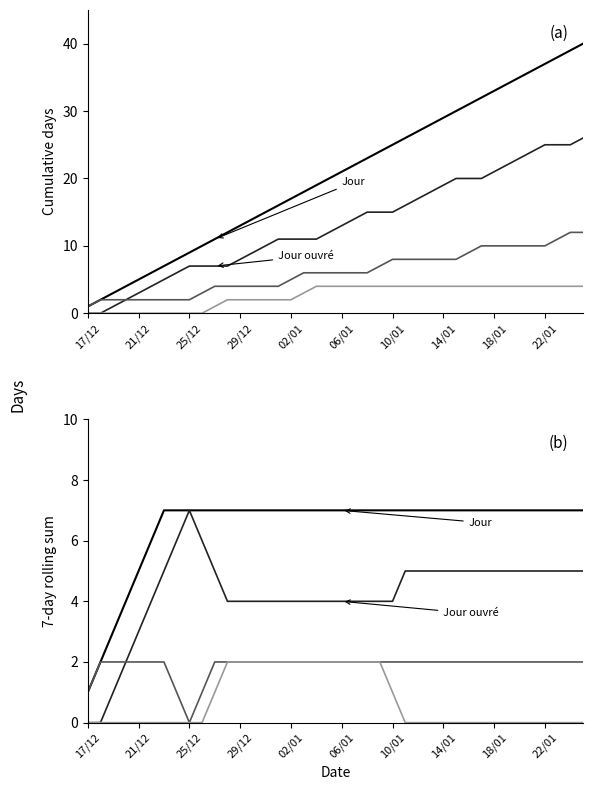

How many Jour values are between 7 and 8?

34